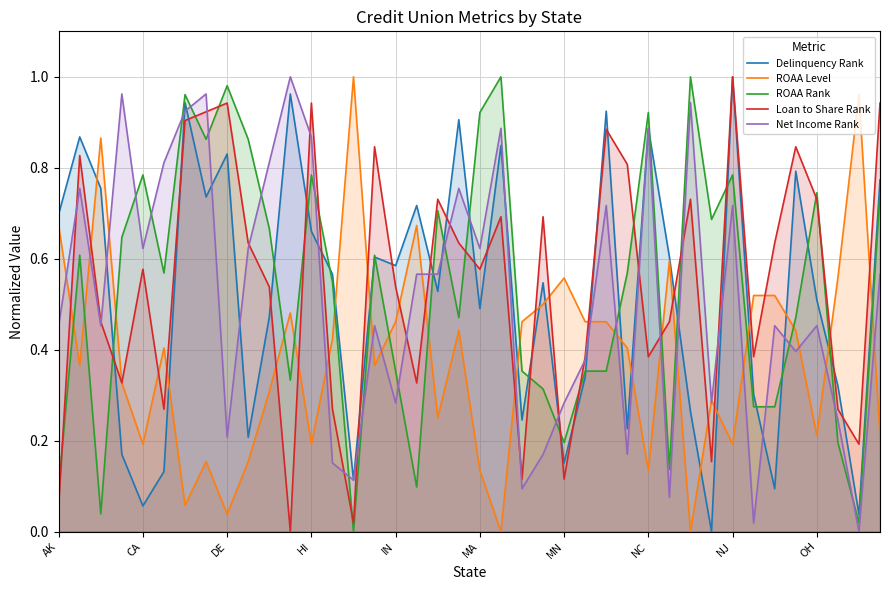

Between 33 and 37, which series saw the biggest shift?

Net Income Rank